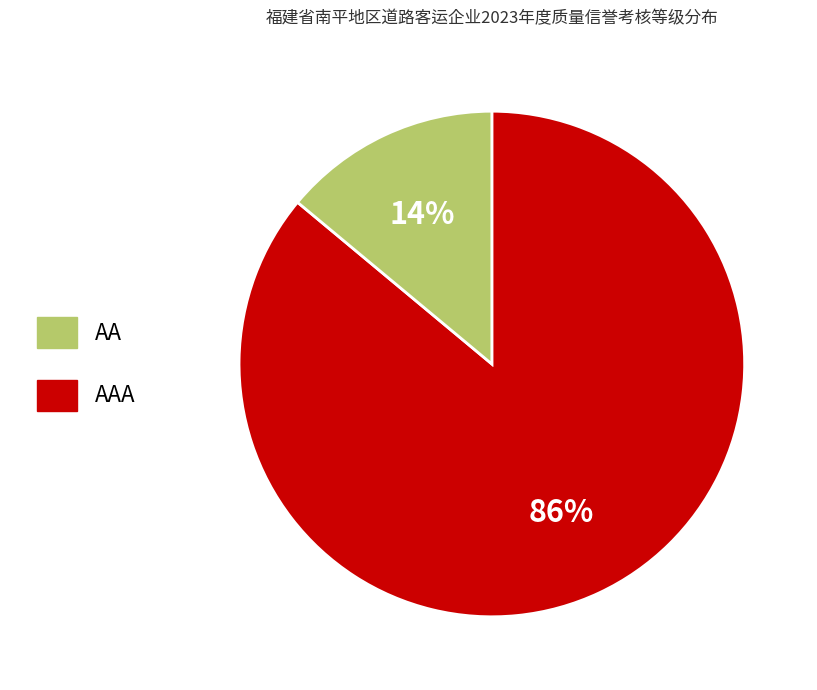

To the nearest percent, what is the average slice percentage?

50%